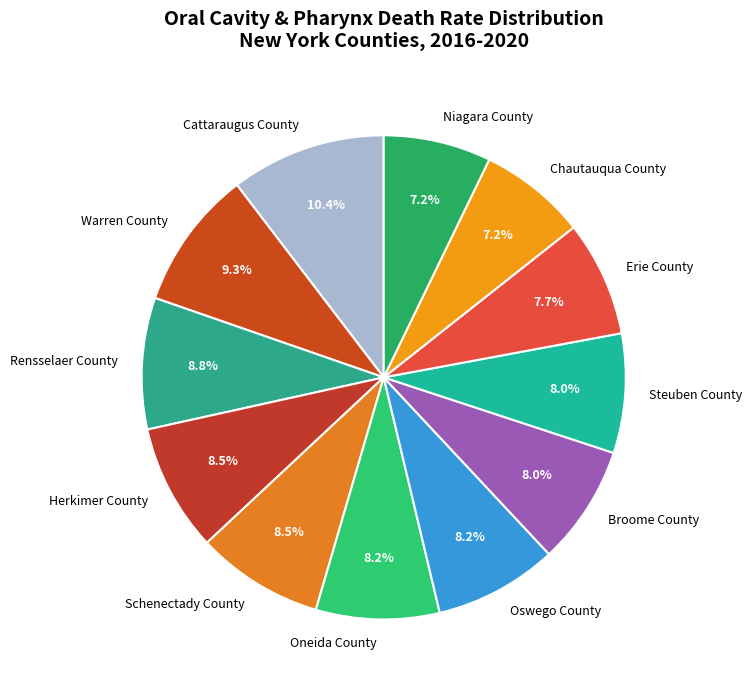

Which category has the biggest portion of the pie?

Cattaraugus County